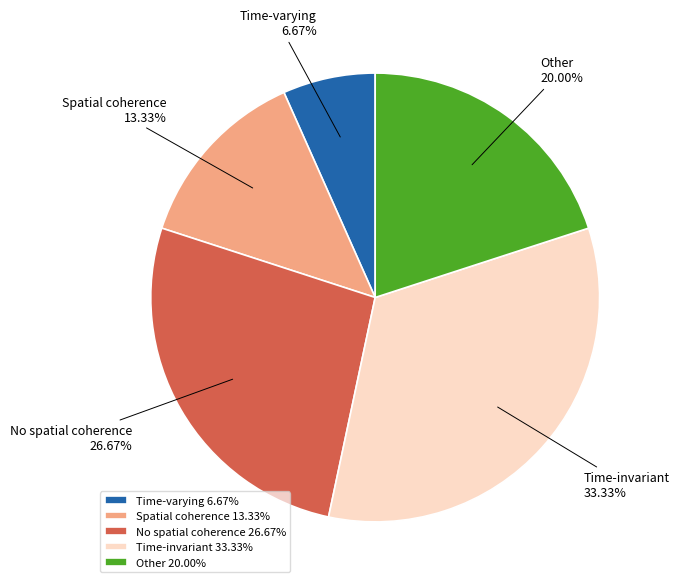

Is it true that Time-invariant is 21% of the pie?

False